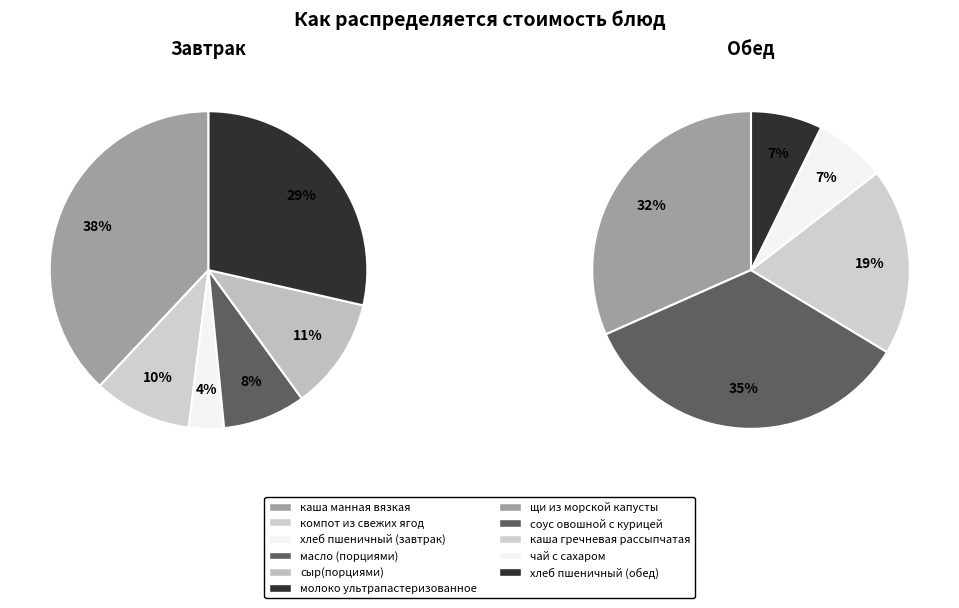

To the nearest percent, what percentage of the pie is Завтрак?

56%